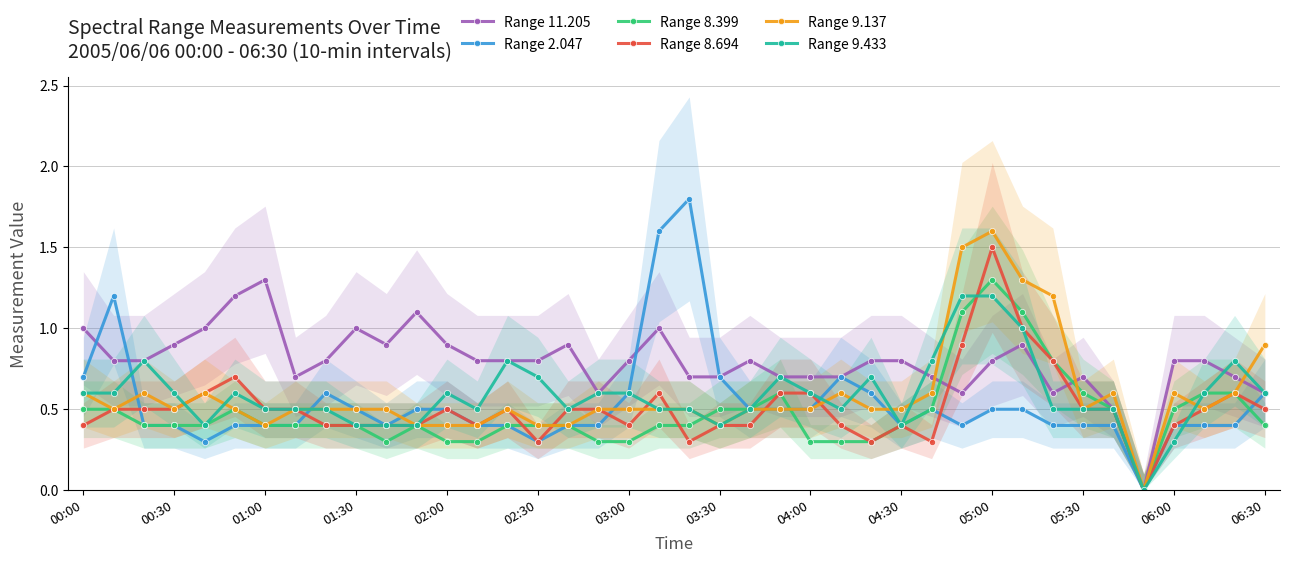

What is the spread (max minus min) of values at 16?

0.5